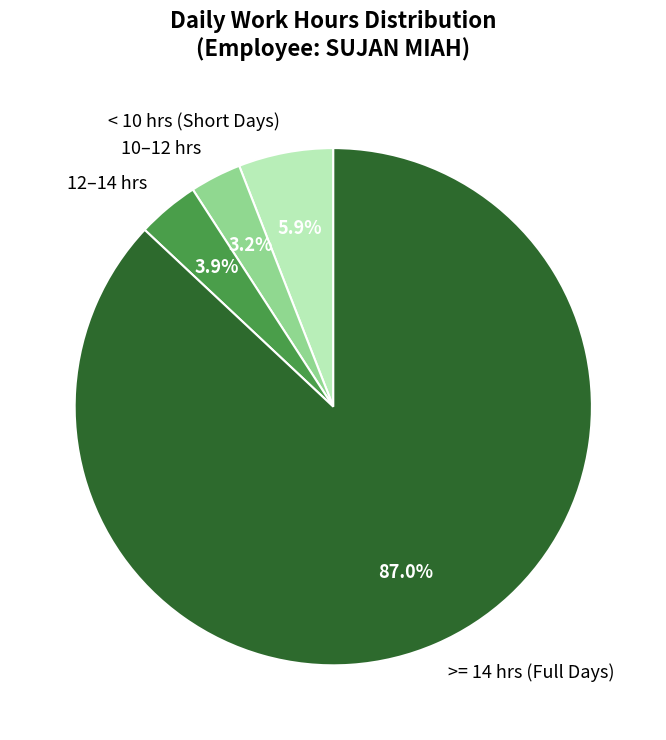

Is there a majority slice in this chart?

Yes